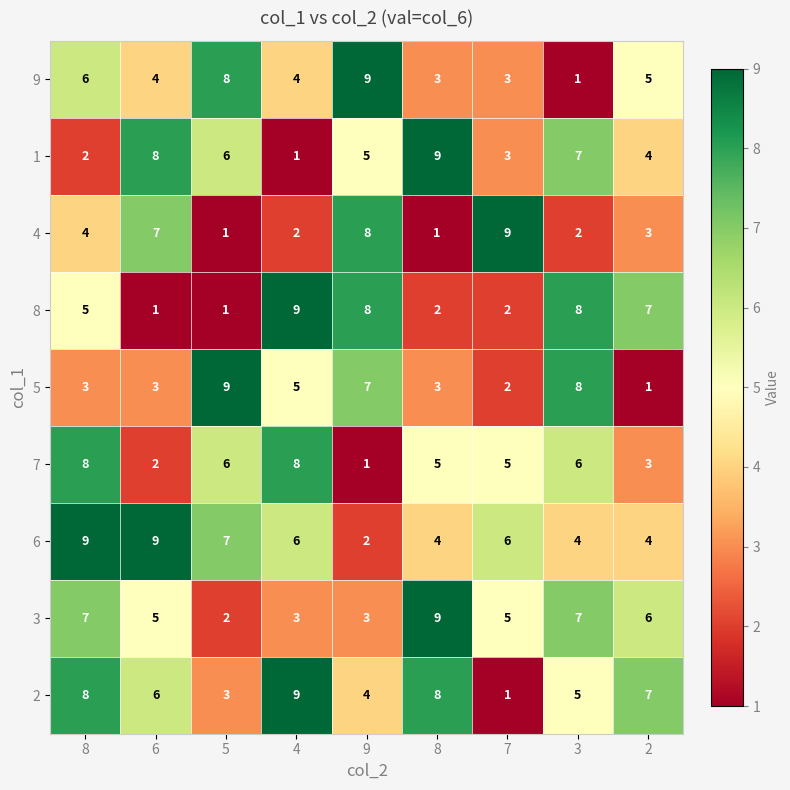

Which category has the lowest value across all series?

3